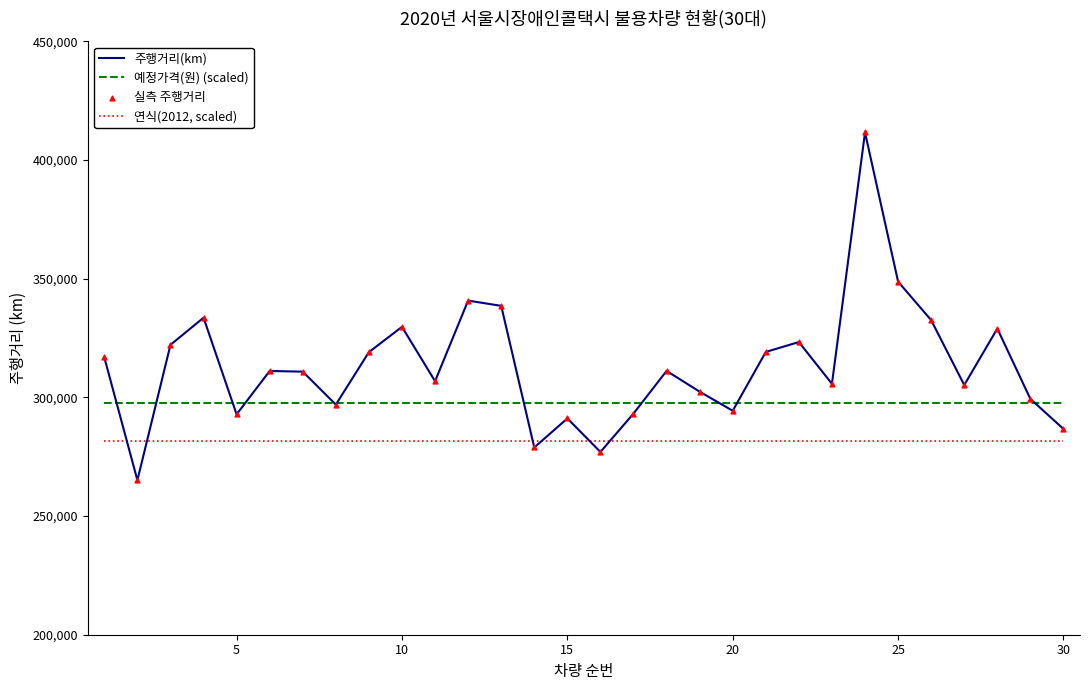

Which series has the largest total across all categories?

주행거리(km)